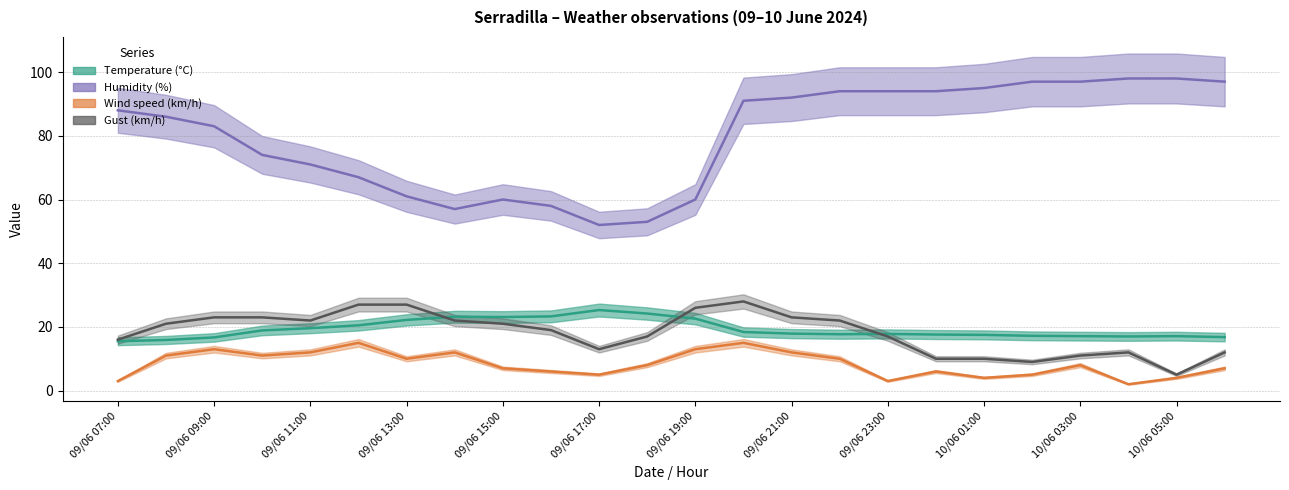

True or false: Humidity (%) and Temperature (°C) intersect in this chart.

False